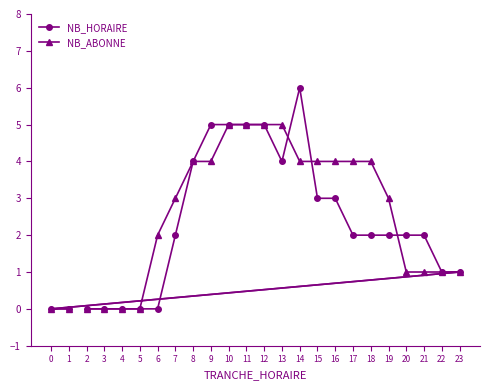

What is the total value across all series at 22?

2